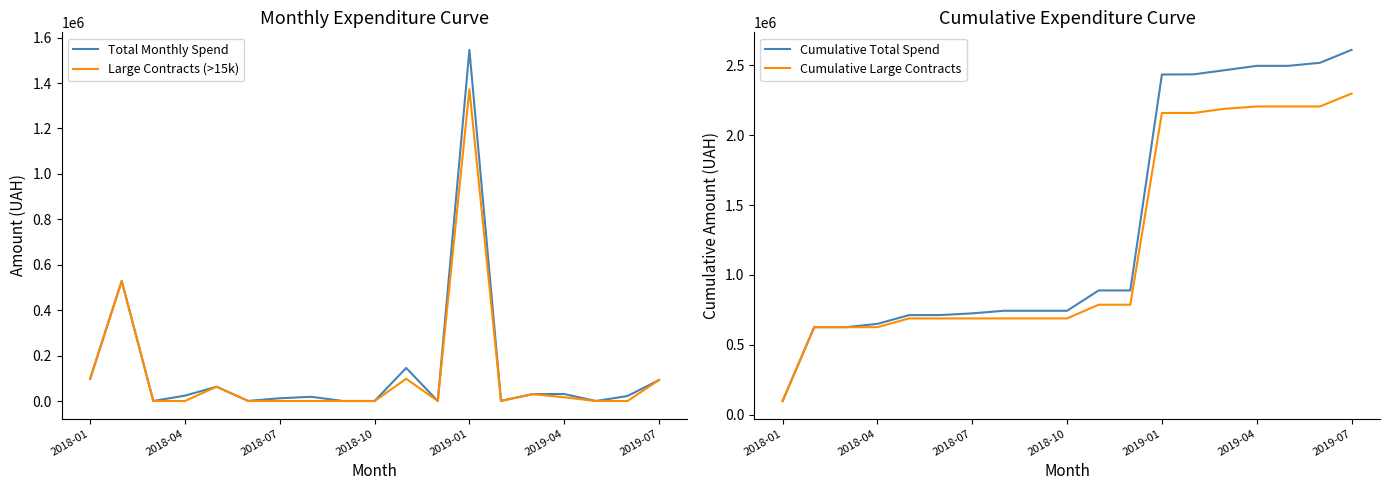

At which label does Total Monthly Spend reach its peak?

2019-01